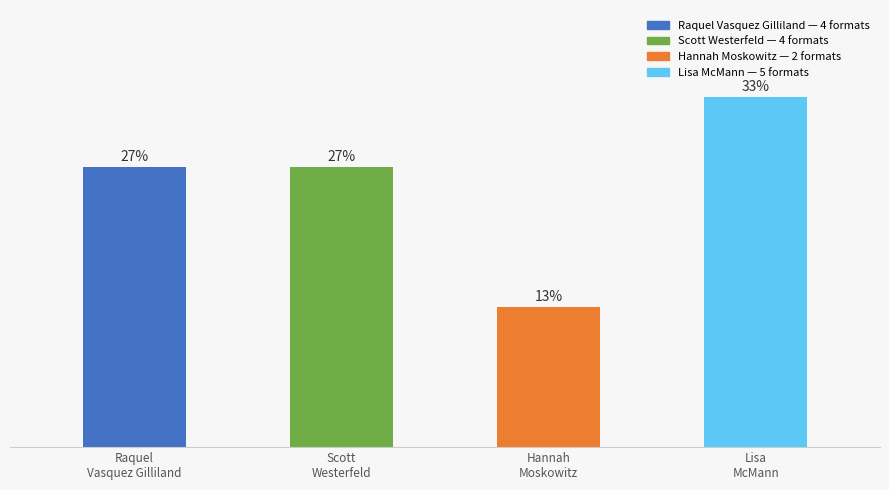

Reading left to right, transcribe all the data shown in this chart.

Raquel Vasquez Gilliland=4	Scott Westerfeld=4	Hannah Moskowitz=2	Lisa McMann=5